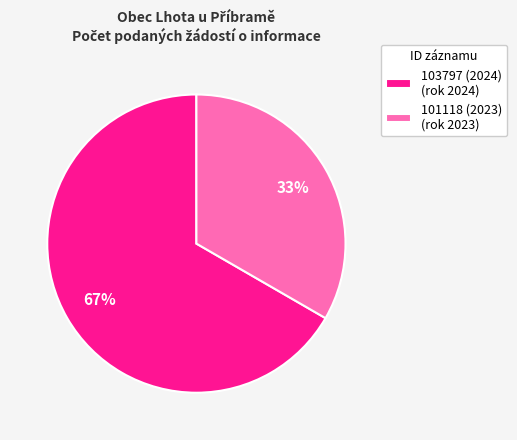

Is there any slice that represents more than half of the pie?

Yes